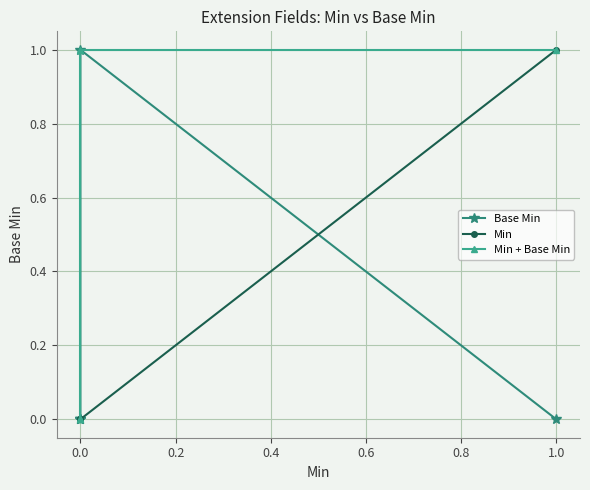

True or false: Min and Min + Base Min intersect in this chart.

False